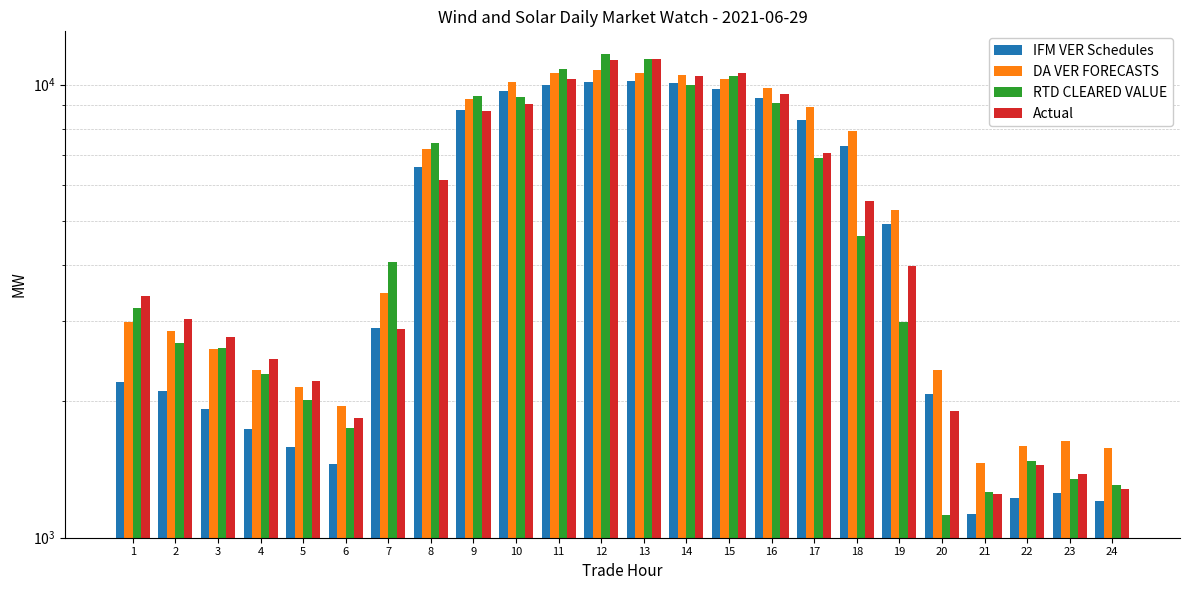

How many data points does each series have?

24